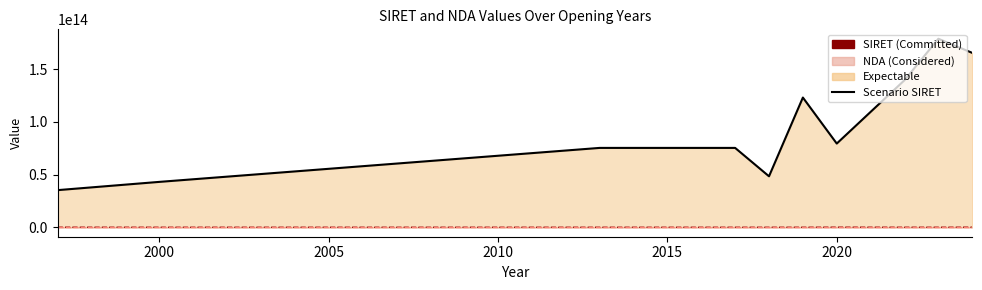

Which series has the widest spread of values?

Scenario SIRET